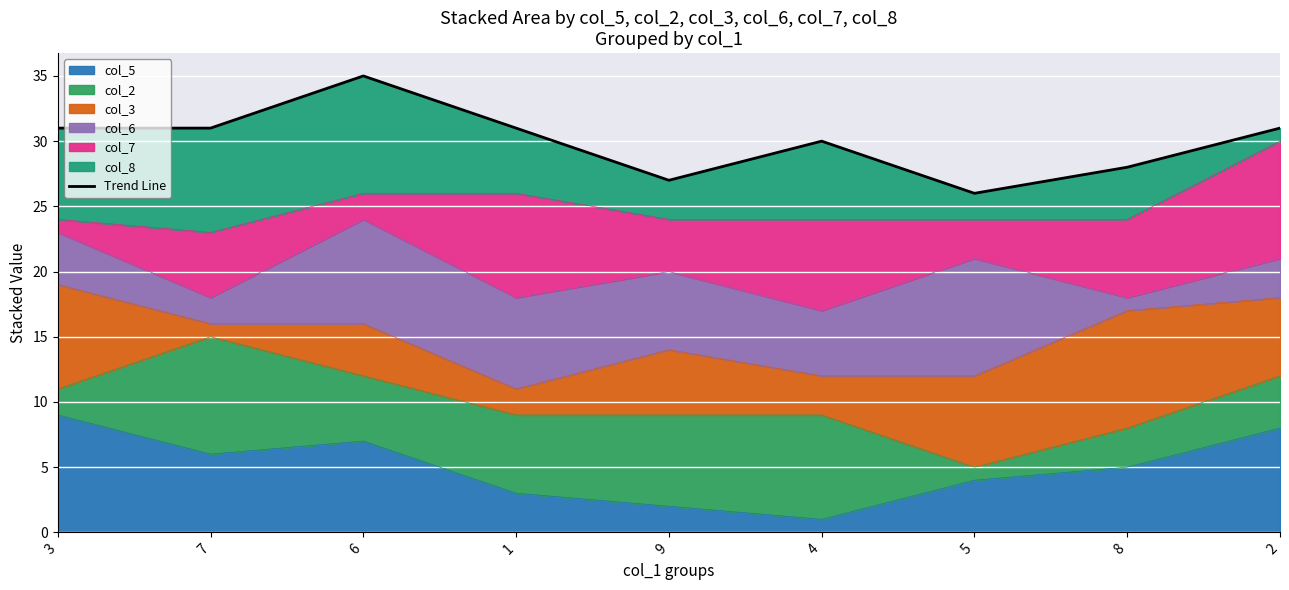

How many values are between 28 and 31?

6